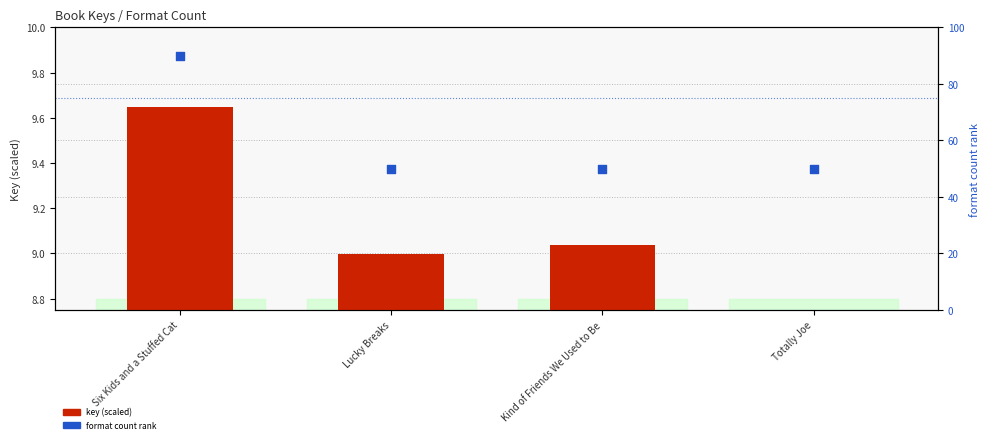

What is the total value across all series at Lucky Breaks?

59.0